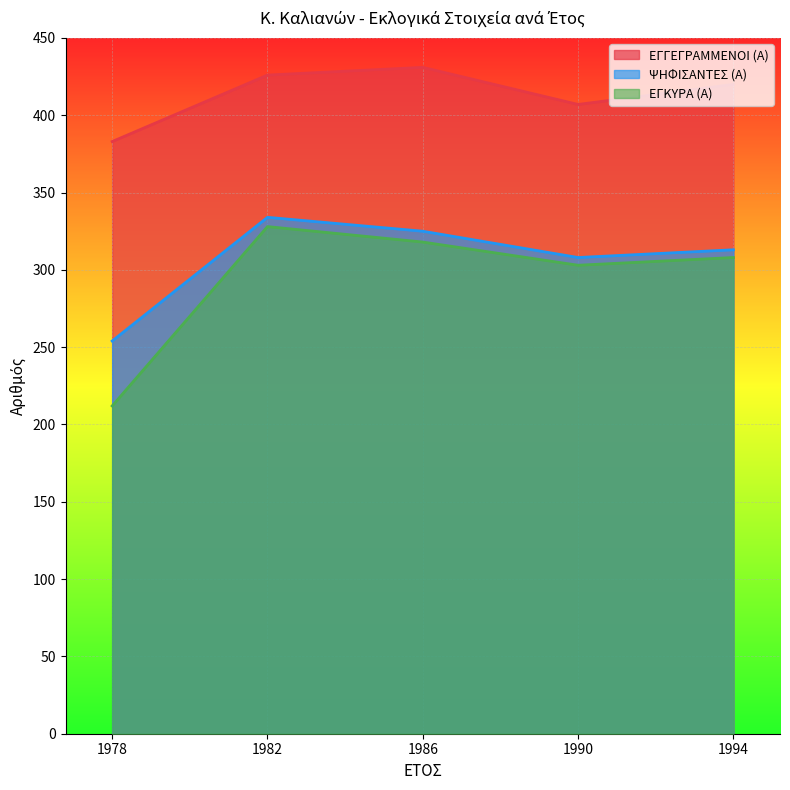

What is the approximate value of ΕΓΓΕΓΡΑΜΜΕΝΟΙ (Α) at 1994, to the nearest 5?

420